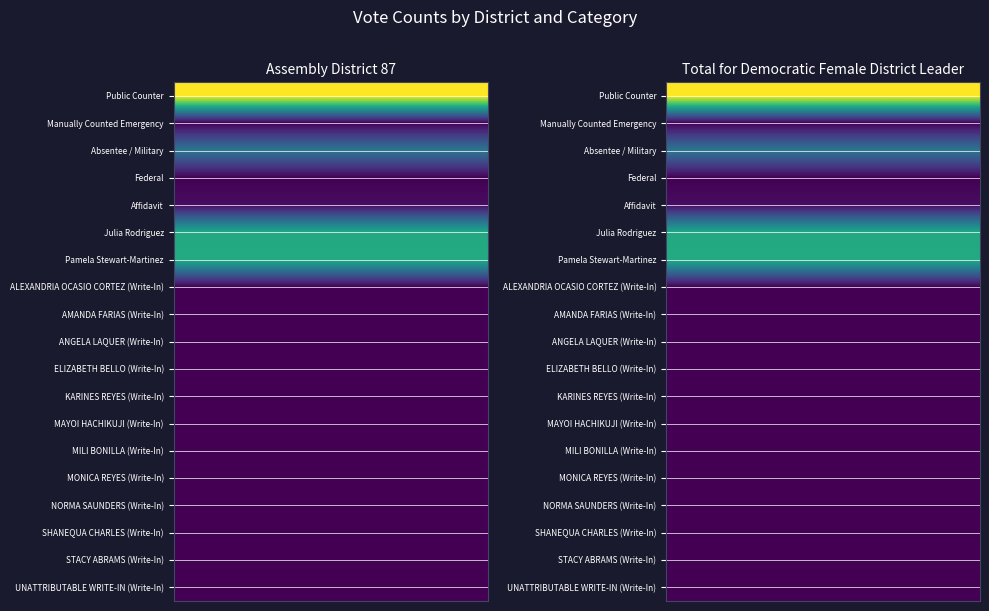

Which series has the largest total across all categories?

Assembly District 87